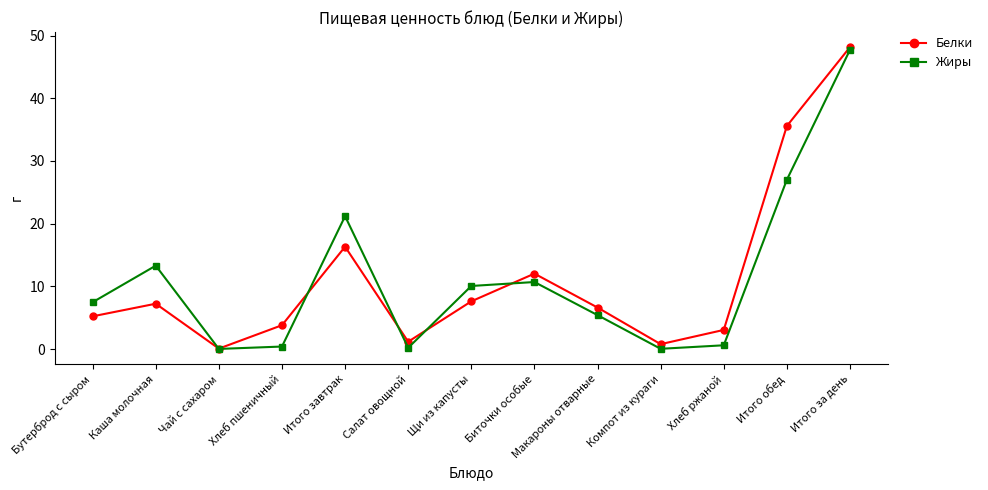

What is the sum of the Жиры values at Бутерброд с сыром and Макароны отварные?

12.9